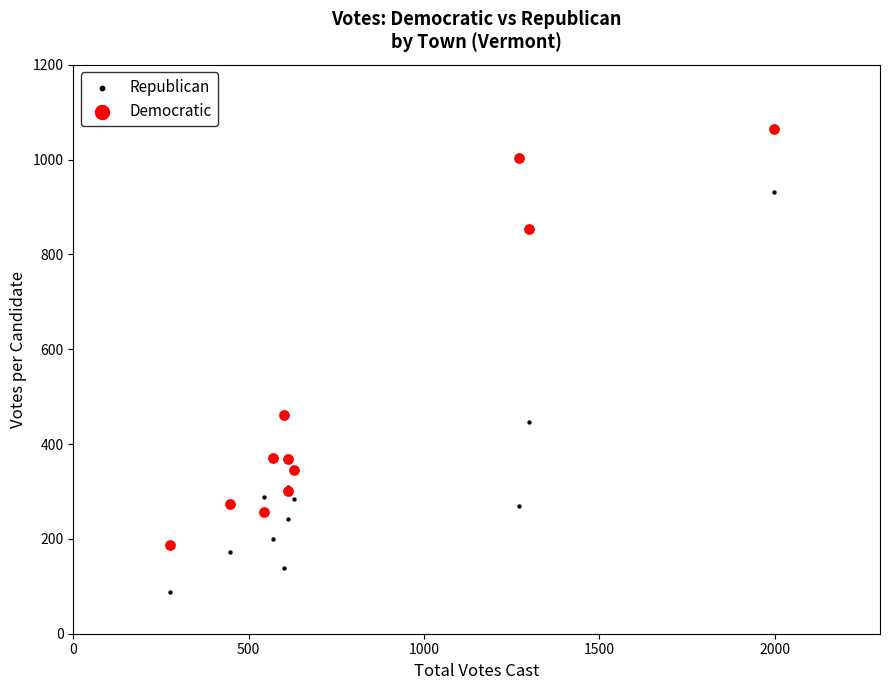

Which series has the widest spread of Y values?

Democratic